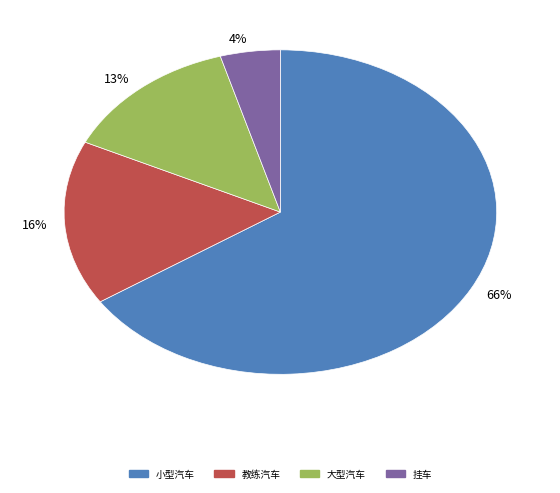

Which slice is the largest?

小型汽车